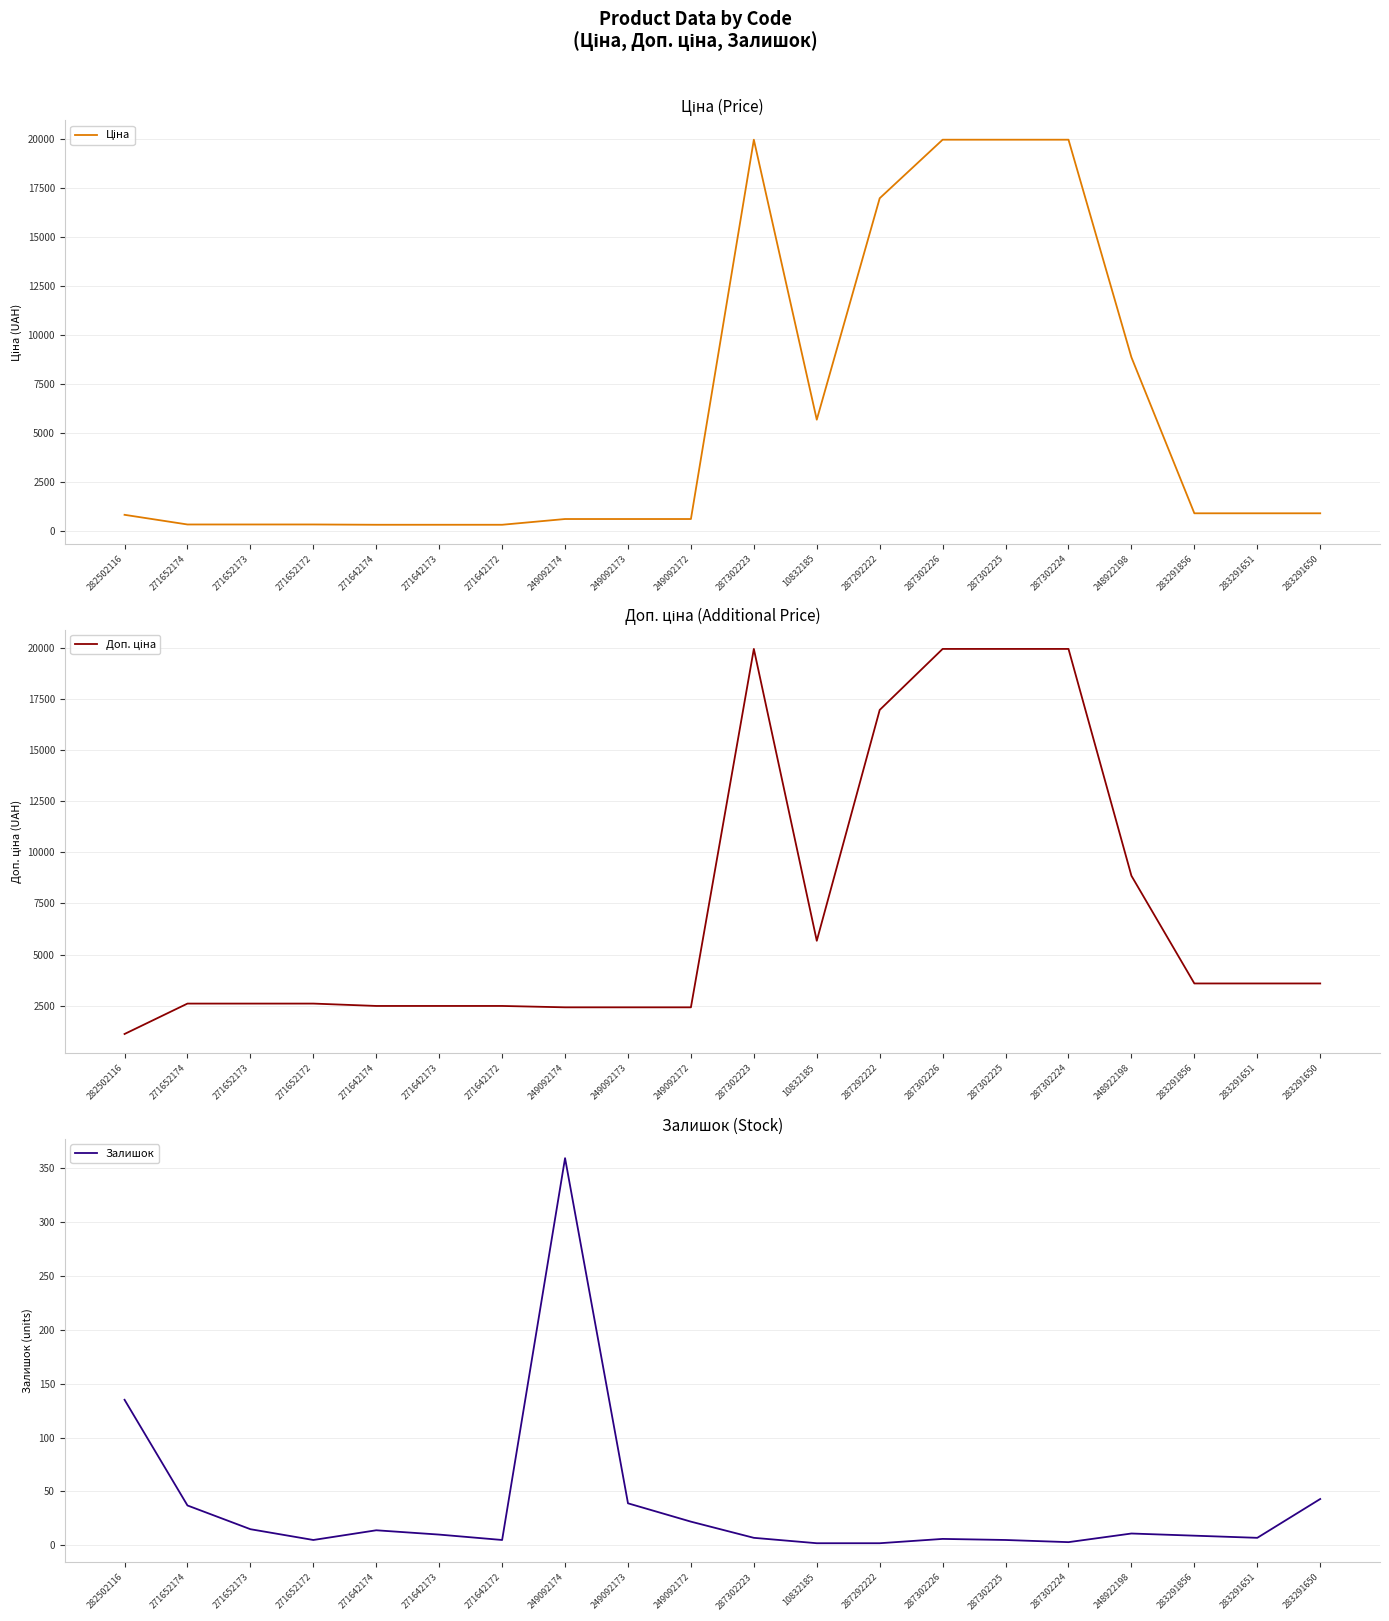

Does the chart display data point markers on the line(s)?

No